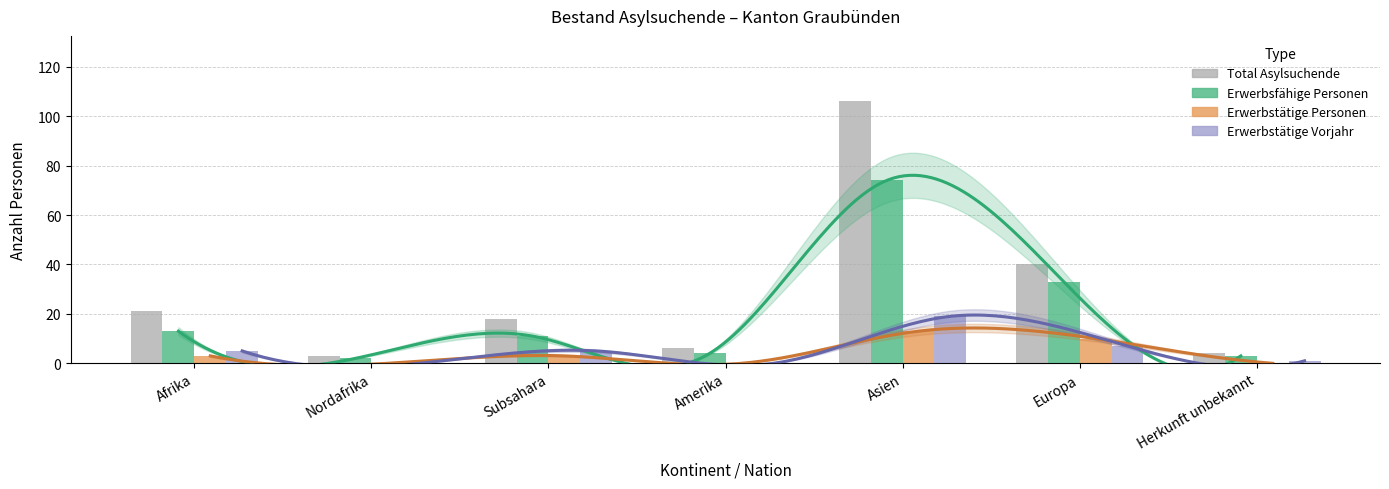

Rank the series by their maximum value, from lowest to highest.

Erwerbstätige Personen, Erwerbstätige Vorjahr, Erwerbsfähige Personen, Total Asylsuchende